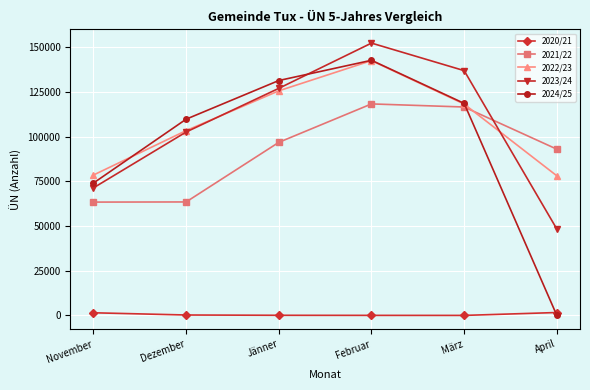

What position from the left is März?

5